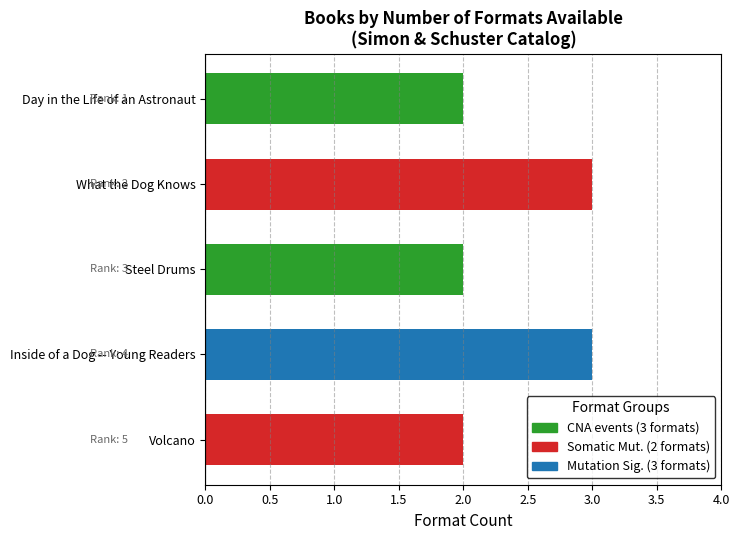

The chart shows a value of 5 at What the Dog Knows. True or false?

False